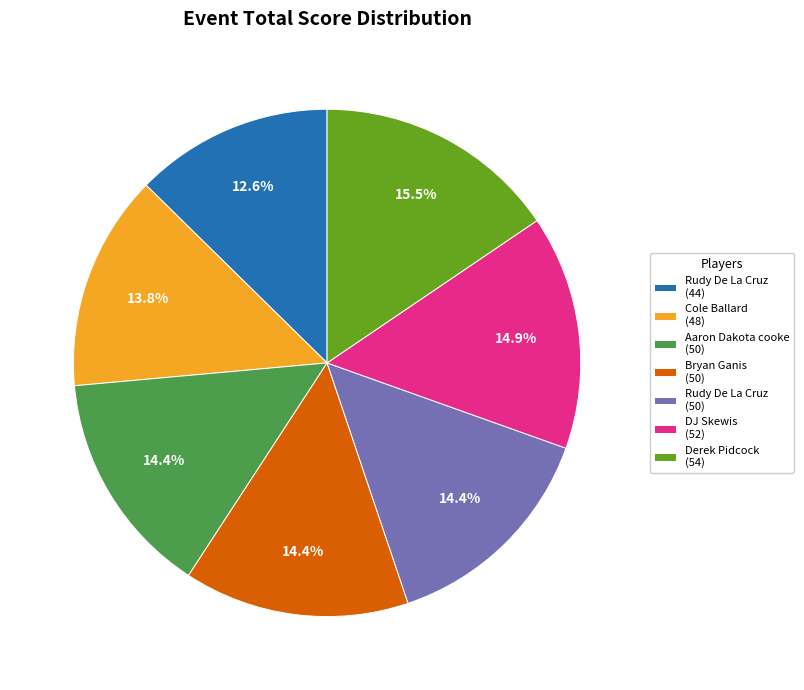

Which has a higher value, Rudy De La Cruz (44) or DJ Skewis (52)?

DJ Skewis (52)